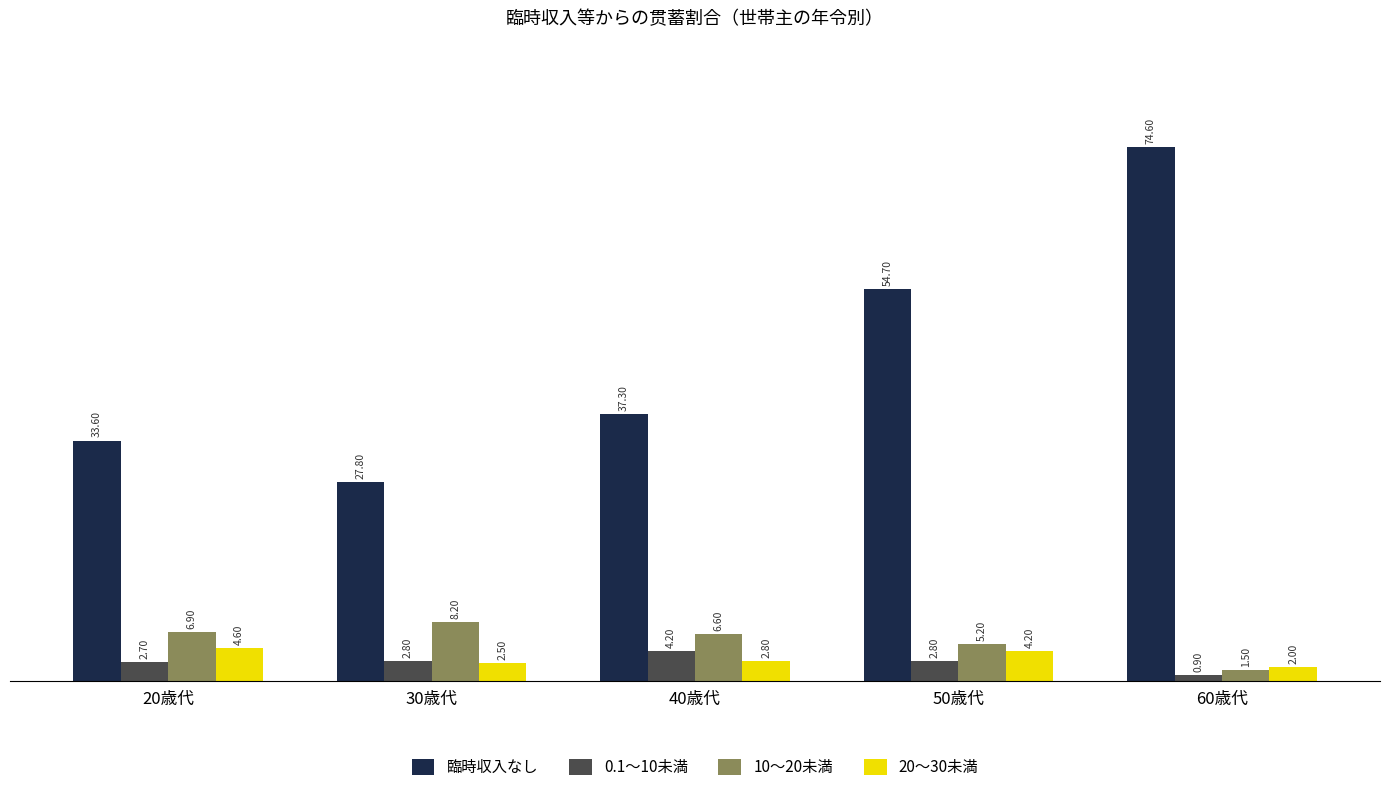

Reading left to right, transcribe all the data shown in this chart.

臨時収入なし: 20歳代=33.6	30歳代=27.8	40歳代=37.3	50歳代=54.7	60歳代=74.6
0.1～10未満: 20歳代=2.7	30歳代=2.8	40歳代=4.2	50歳代=2.8	60歳代=0.9
10～20未満: 20歳代=6.9	30歳代=8.2	40歳代=6.6	50歳代=5.2	60歳代=1.5
20～30未満: 20歳代=4.6	30歳代=2.5	40歳代=2.8	50歳代=4.2	60歳代=2.0